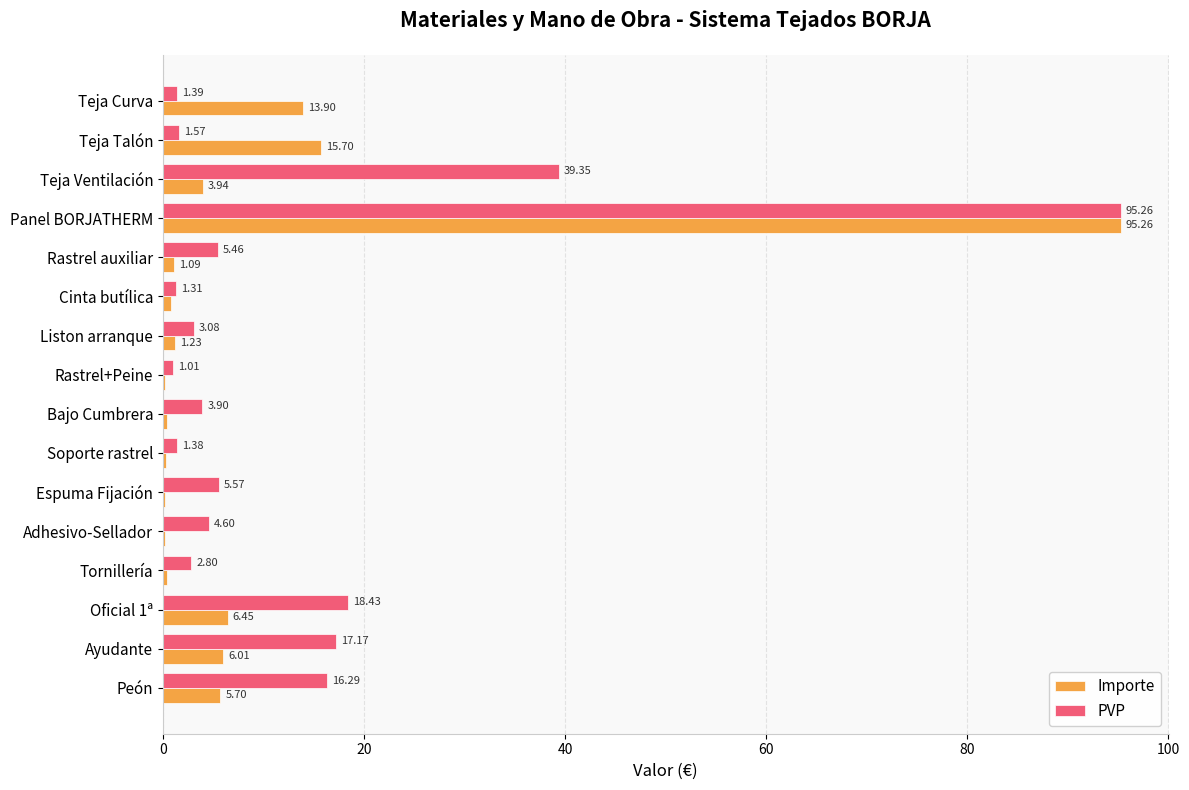

What is the sum of all PVP values?

218.6